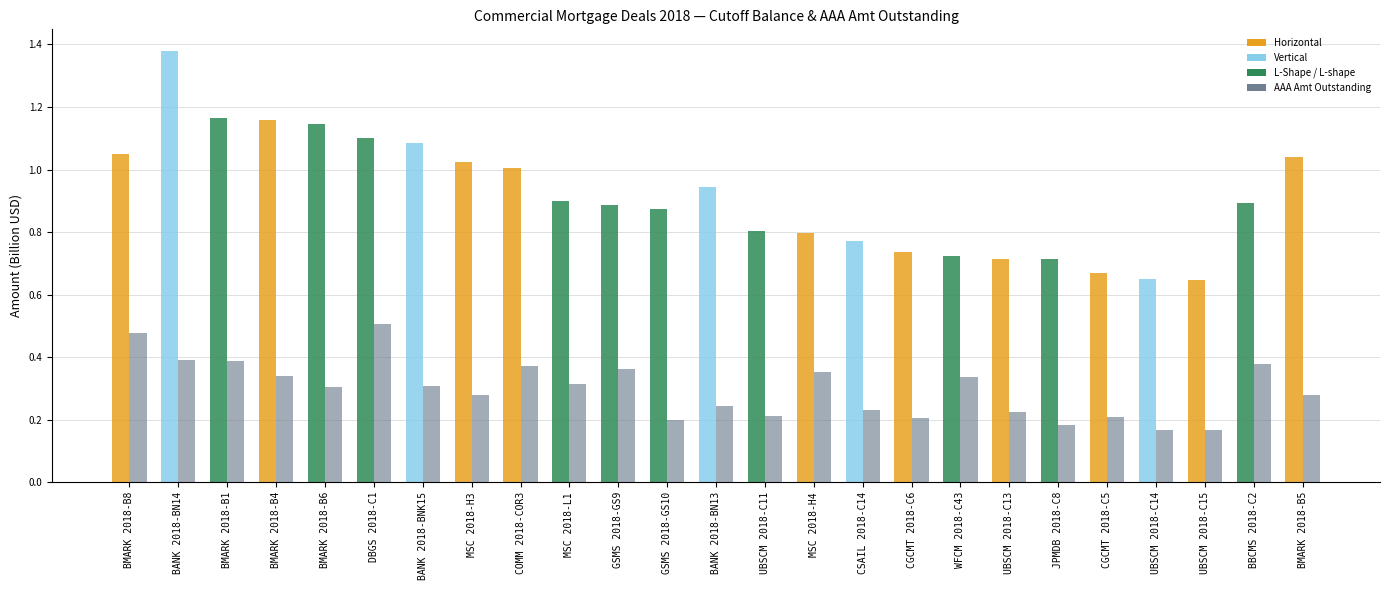

At which category does the chart reach its peak across all series?

BANK 2018-BN14